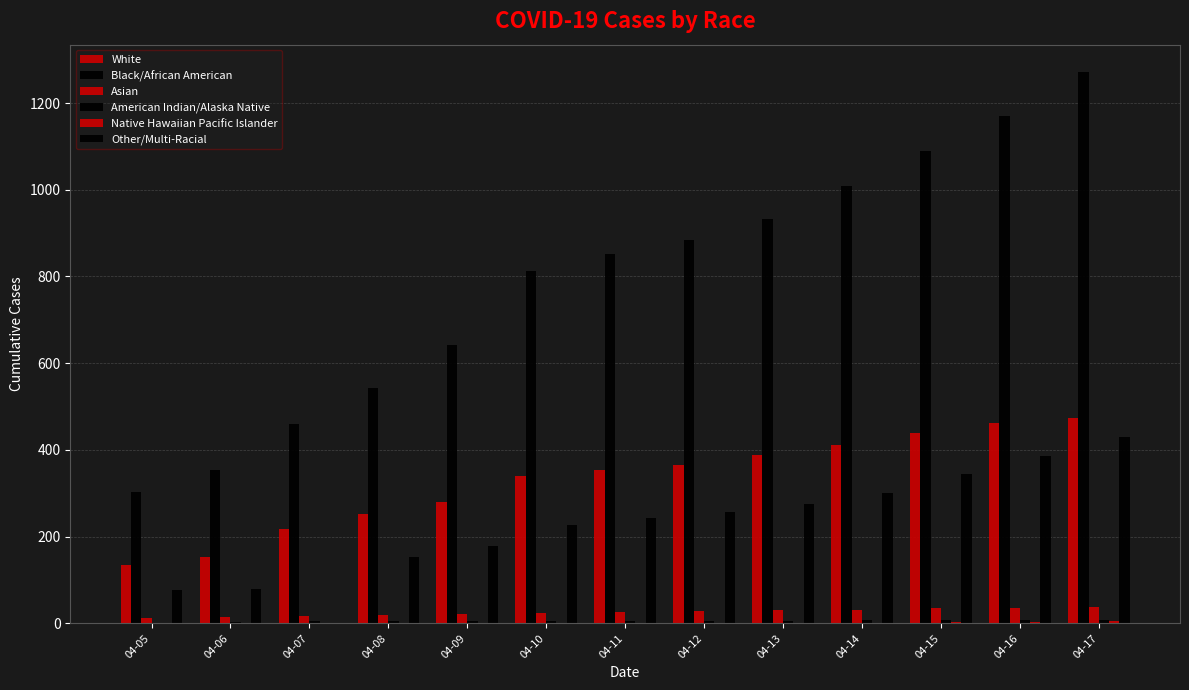

Which has a higher value, 04-08 or 04-11?

04-11